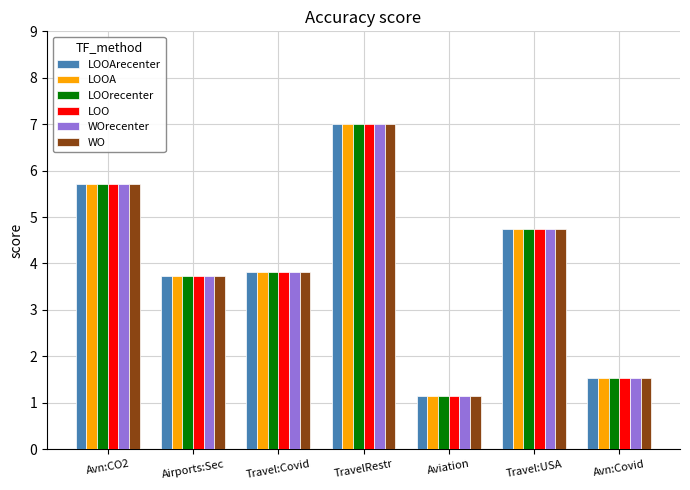

Does the chart contain stacked bars?

No